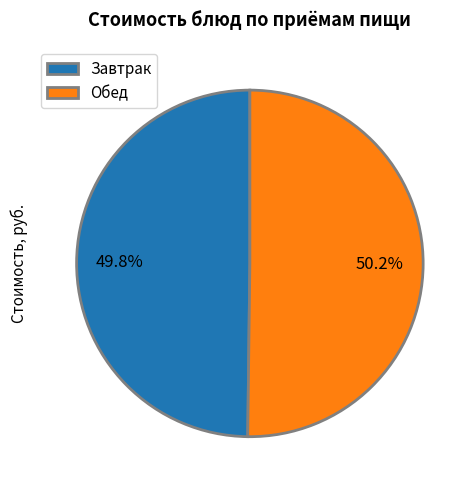

To the nearest percent, what is the difference between the largest and smallest slice percentages?

0%